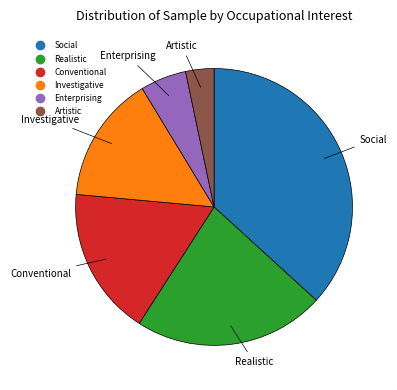

Count the number of slices in the pie.

6